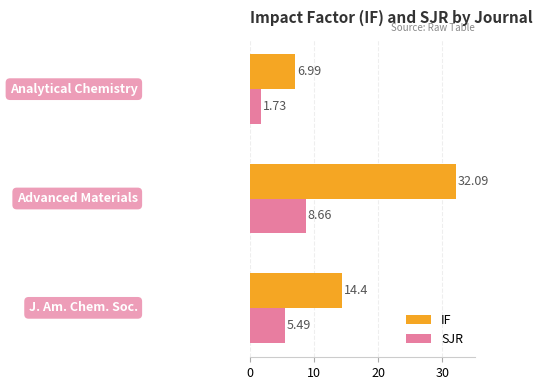

List the series in order of their peak value, lowest first.

SJR, IF